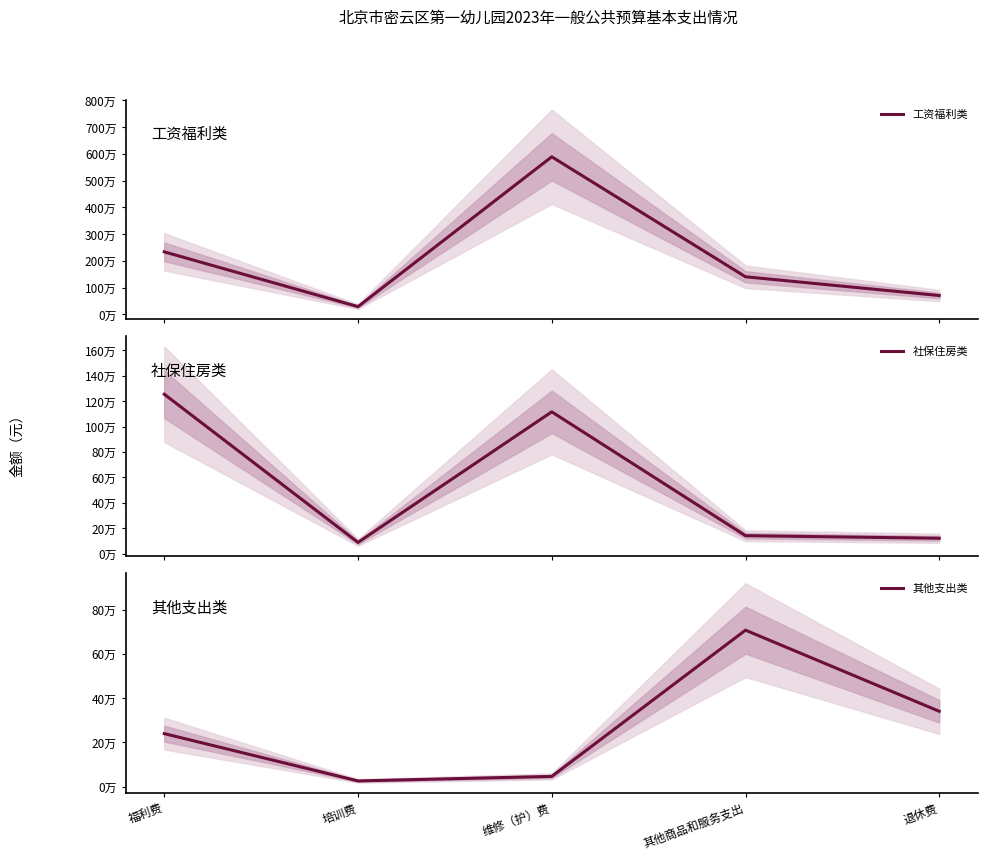

Reading left to right, what are all the values shown in this chart?

工资福利类: 福利费=2334988.8	培训费=286148.0	维修（护）费=5890672.8	其他商品和服务支出=1402712.6	退休费=701356.3
社保住房类: 福利费=1254142.1	培训费=88184.1	维修（护）费=1115568.0	其他商品和服务支出=141298.0	退休费=120906.4
其他支出类: 福利费=239400.0	培训费=25650.0	维修（护）费=46004.0	其他商品和服务支出=707000.0	退休费=340348.0